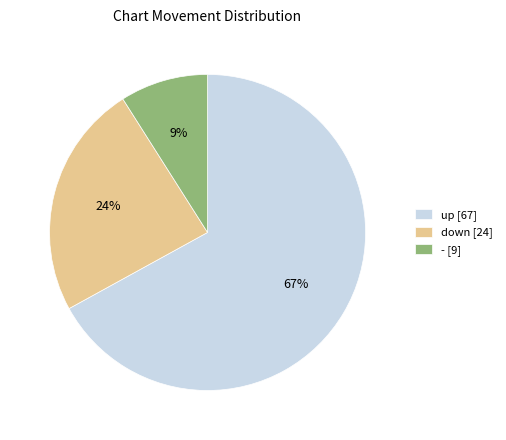

Approximately how many times larger is the value at down compared to -?

2.7